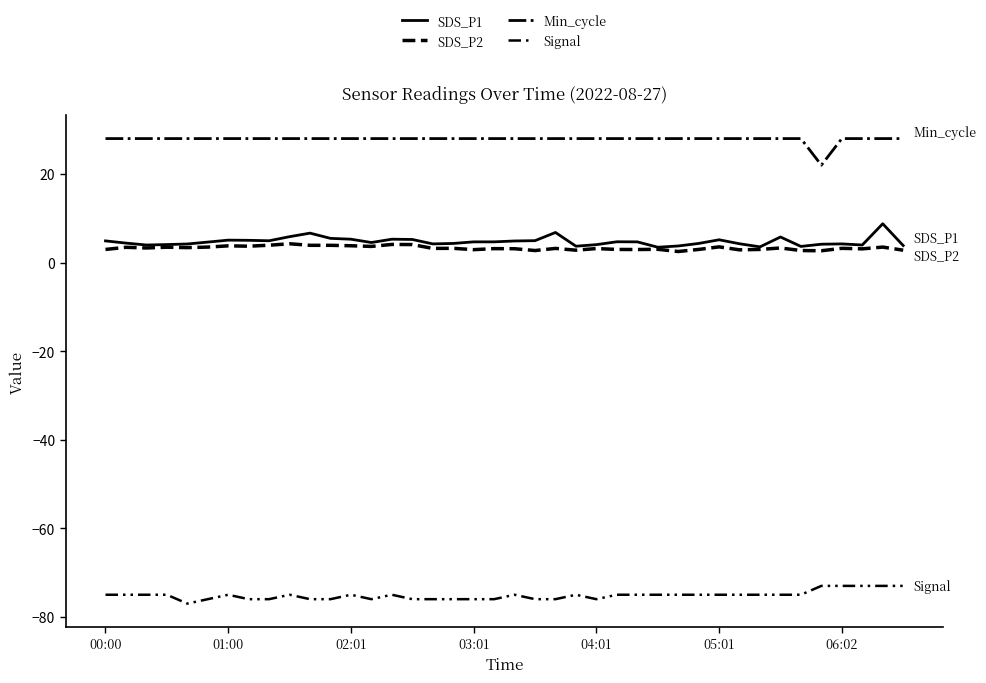

Does the chart display data point markers on the line(s)?

No